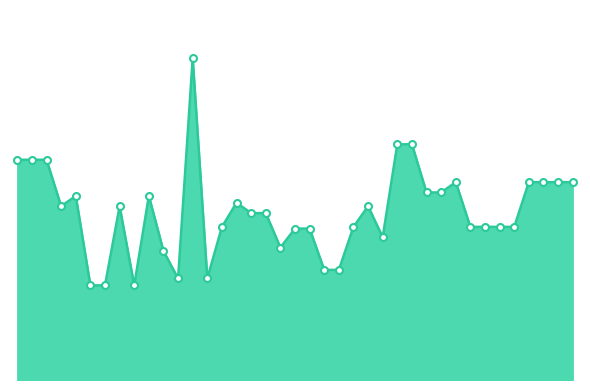

Reading right to left, extract all data points from this chart.

115	115	115	115	89	89	89	89	115	109	109	137	137	83	101	89	64	64	88	88	77	97	97	103	89	59	187	59	75	107	55	101	55	55	107	101	128	128	128